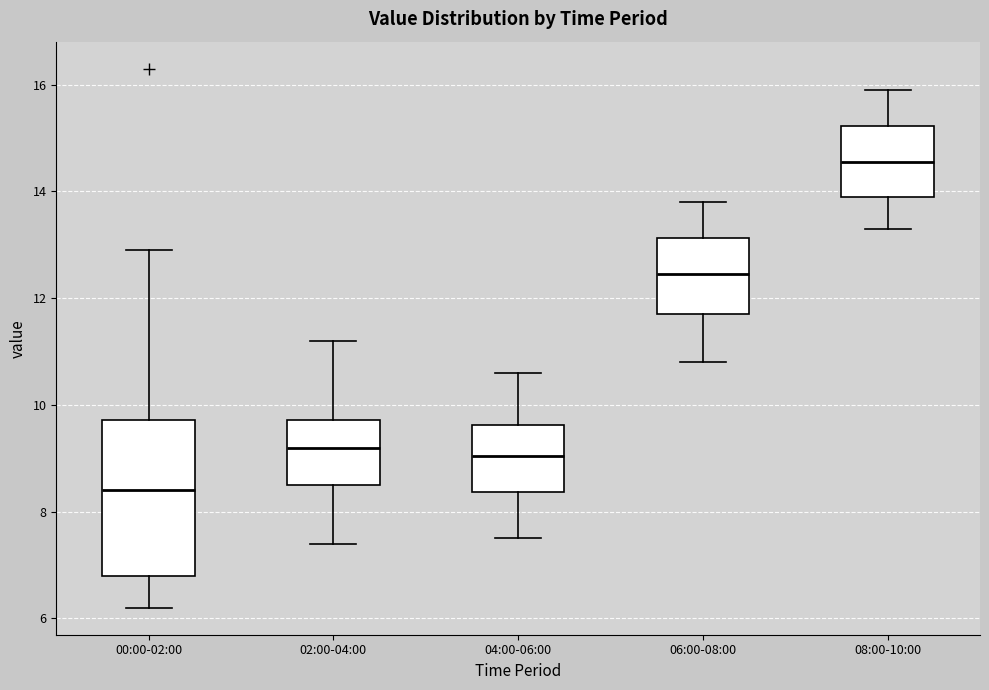

Reading left to right, transcribe this box plot: for each box, give where its median line is, the range the box spans, and where its two whiskers end, as read against the y-axis. The values are not printed on the chart, so give them approximately, as read against the axis.

00:00-02:00: median 8.4, box 6.8 to 9.8, whiskers 6.2 to 13.0
02:00-04:00: median 9.2, box 8.6 to 9.8, whiskers 7.4 to 11.2
04:00-06:00: median 9.0, box 8.4 to 9.6, whiskers 7.6 to 10.6
06:00-08:00: median 12.4, box 11.8 to 13.2, whiskers 10.8 to 13.8
08:00-10:00: median 14.6, box 14.0 to 15.2, whiskers 13.4 to 16.0